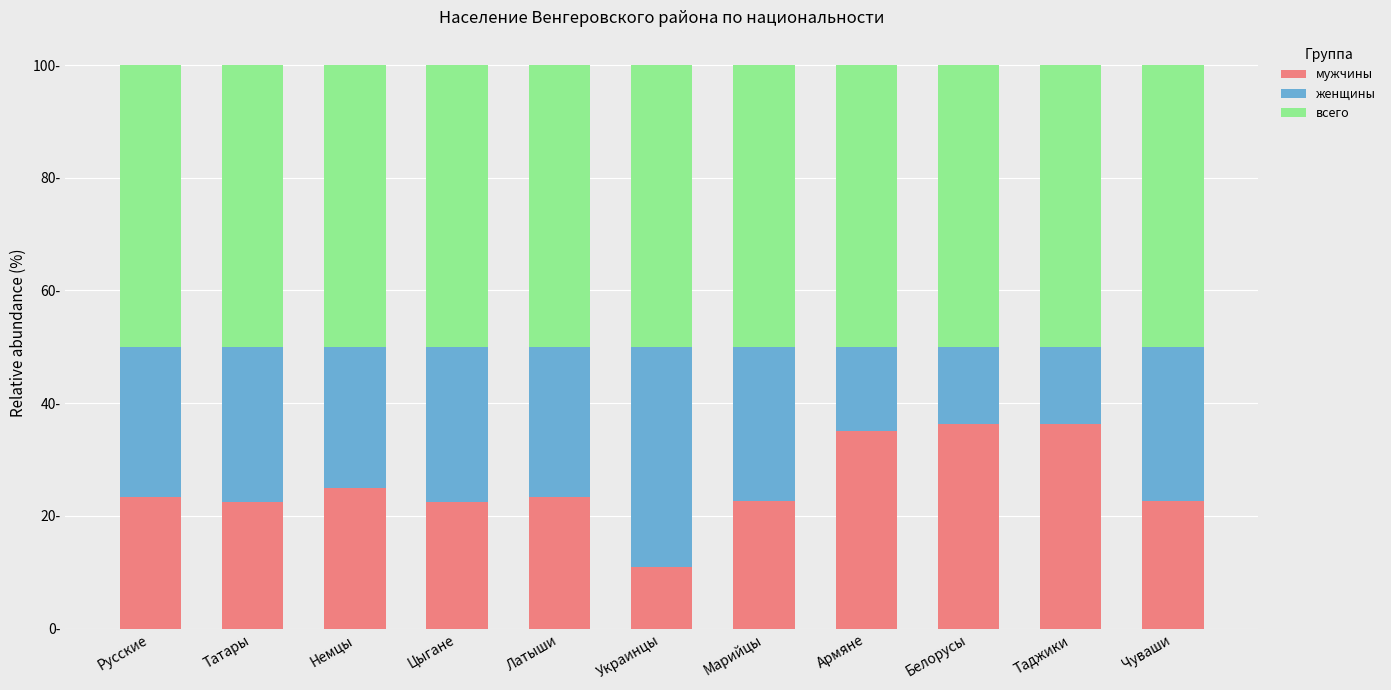

Does the chart contain stacked bars?

Yes